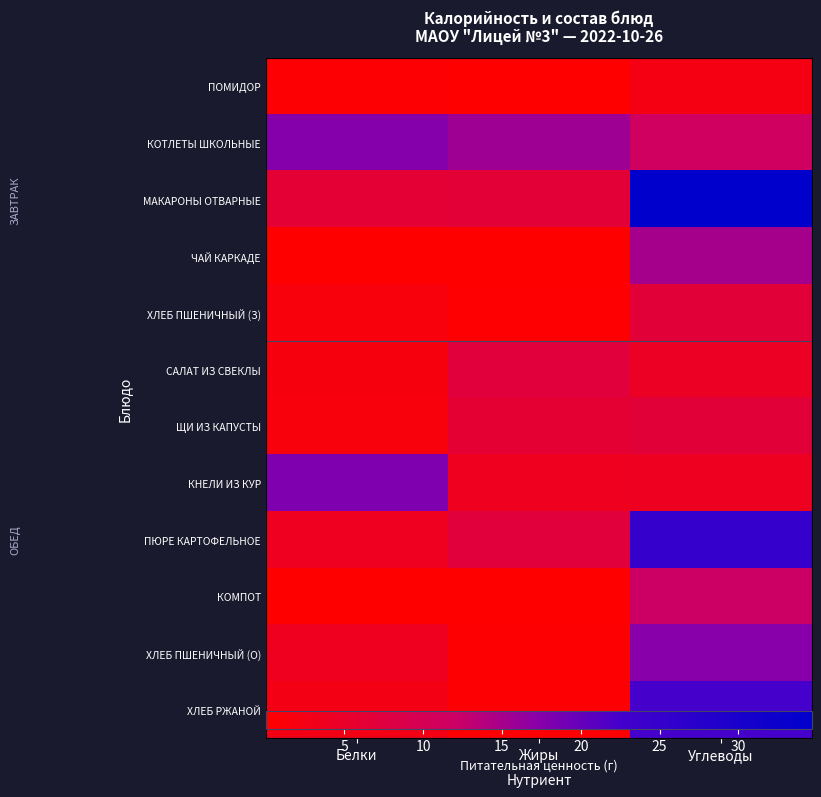

The ХЛЕБ ПШЕНИЧНЫЙ (З) series shows 1.0 at Белки. True or false?

False